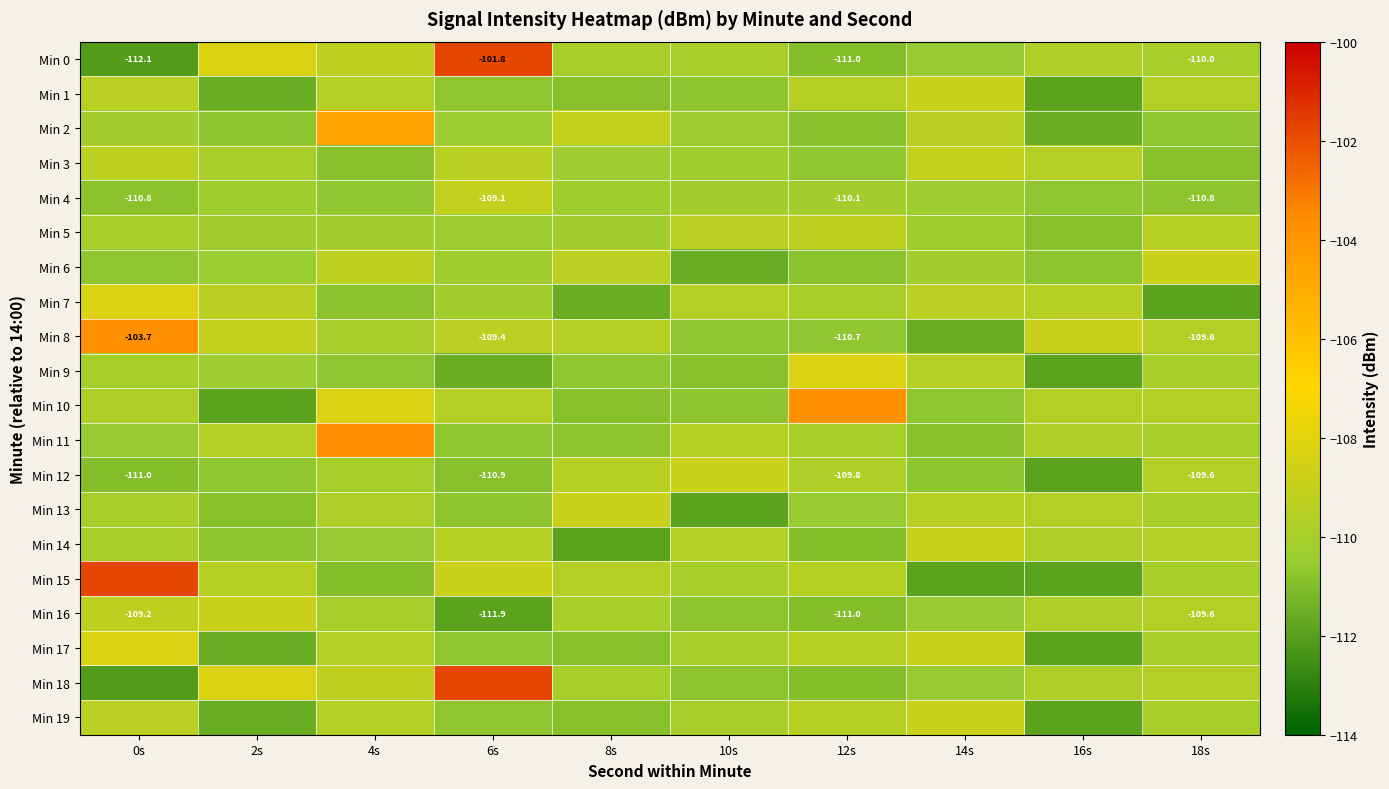

List the series in order of their peak value, lowest first.

Min 5, Min 3, Min 4, Min 1, Min 6, Min 12, Min 13, Min 14, Min 16, Min 19, Min 7, Min 9, Min 17, Min 2, Min 8, Min 10, Min 11, Min 0, Min 15, Min 18